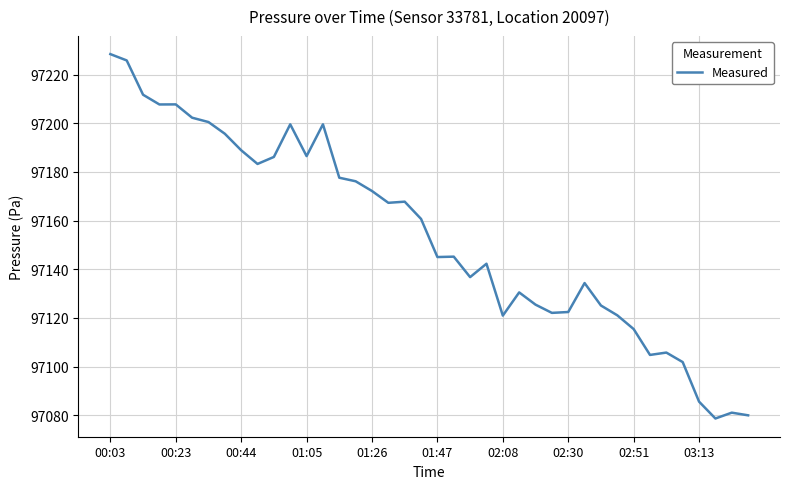

What is the smallest value displayed?

97078.7